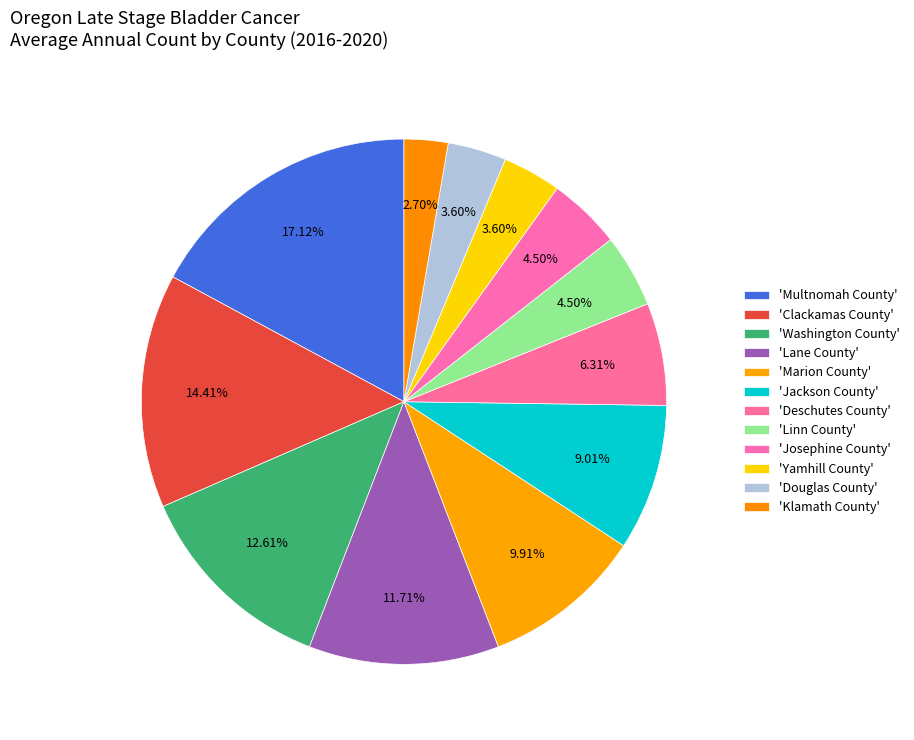

What is the smallest slice in the pie chart?

Klamath County